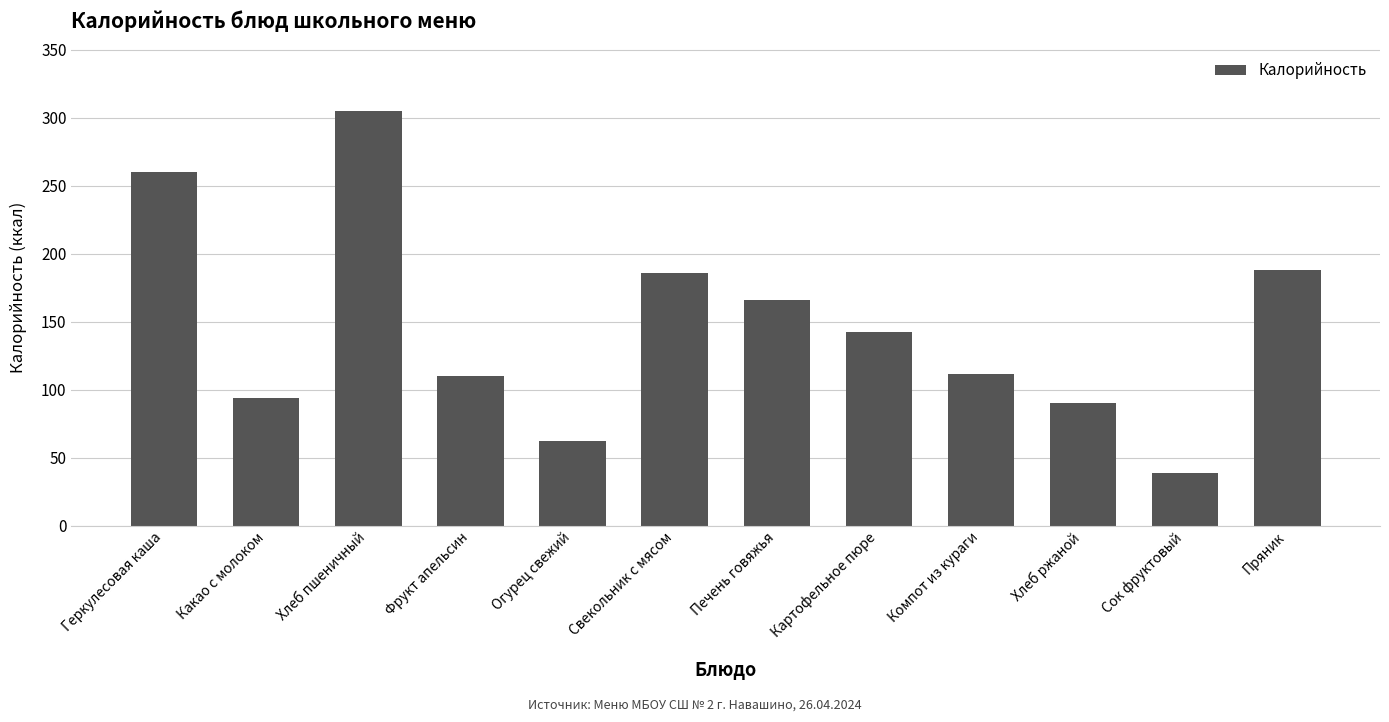

What is the value of the 7th bar from the left?

166.0